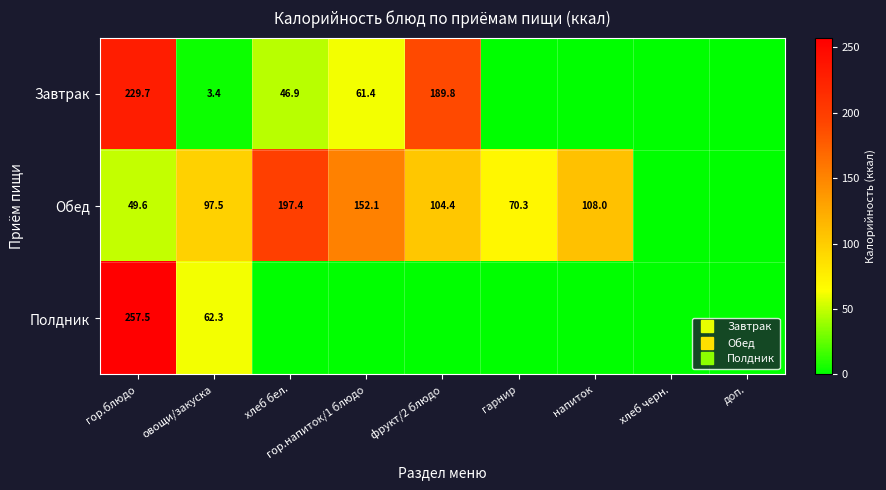

At which category is the sum across all series the highest?

гор.блюдо